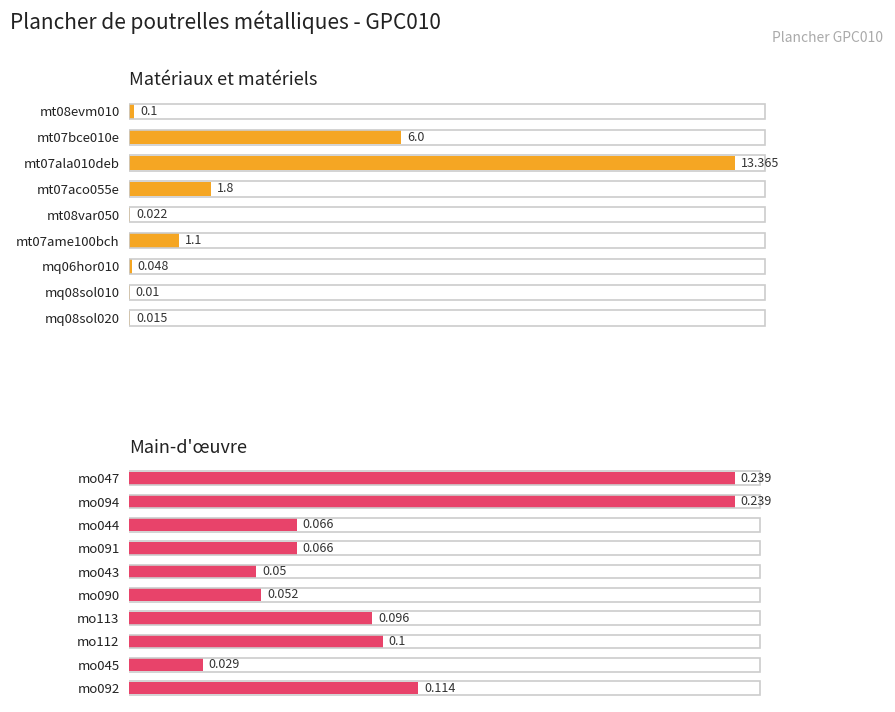

The value at mo043 is 0.1. True or false?

True